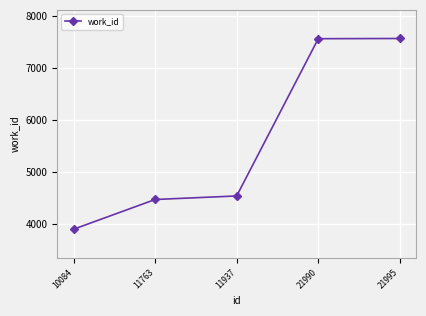

What is the sum of the values at 11937 and 21995?

12100